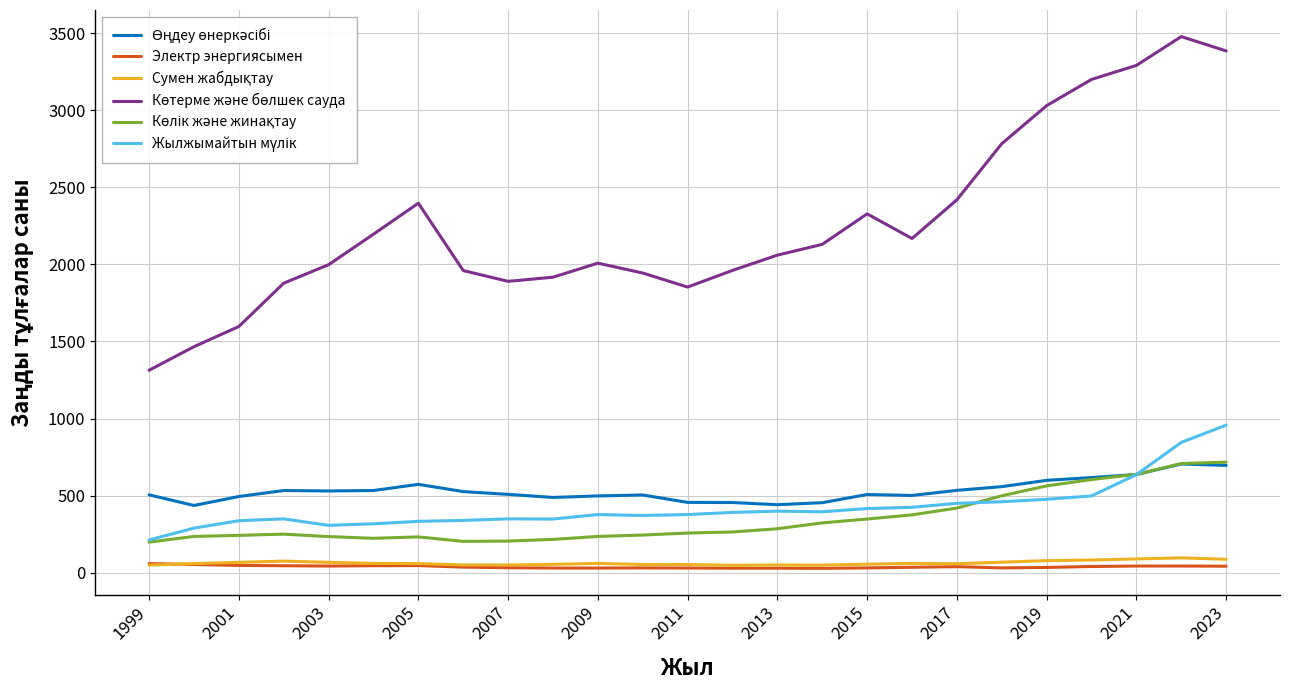

What is the greatest value displayed?

3478